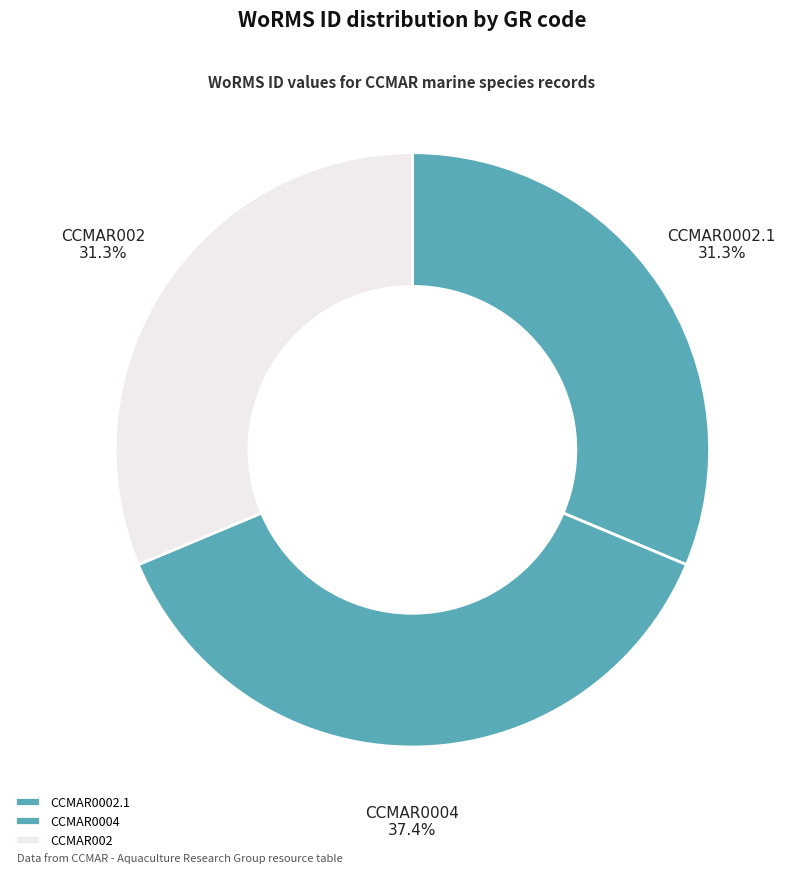

How many slices are in this pie chart?

3